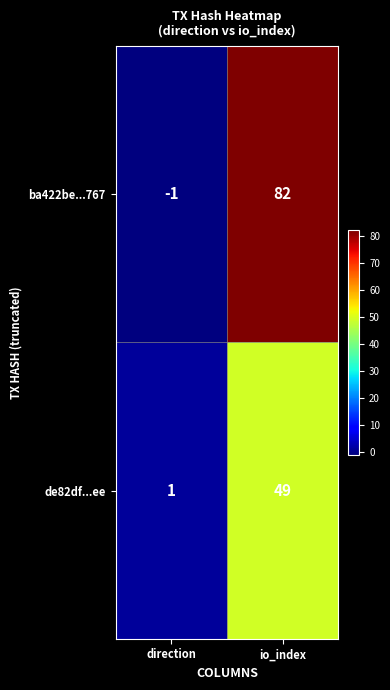

The de82df...ee series shows 11 at io_index. True or false?

False